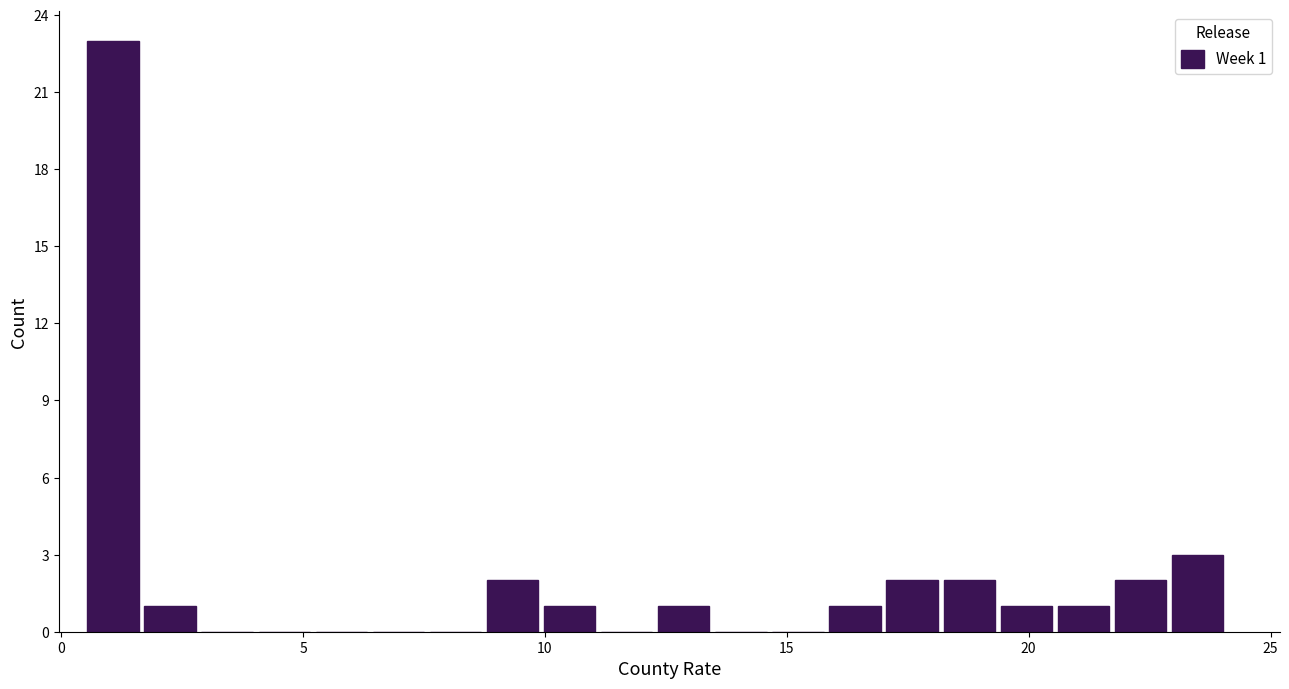

Read against the x-axis, roughly where is the centre of the tallest bar?

1.0